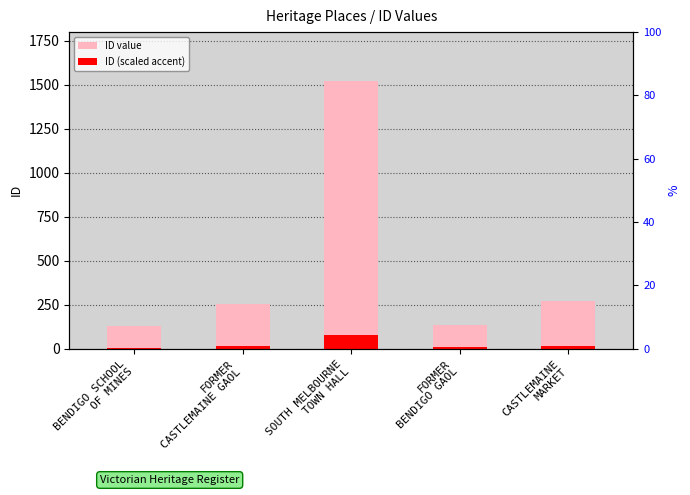

At FORMER
BENDIGO GAOL, list the series in order from smallest to largest.

ID (scaled accent), ID value